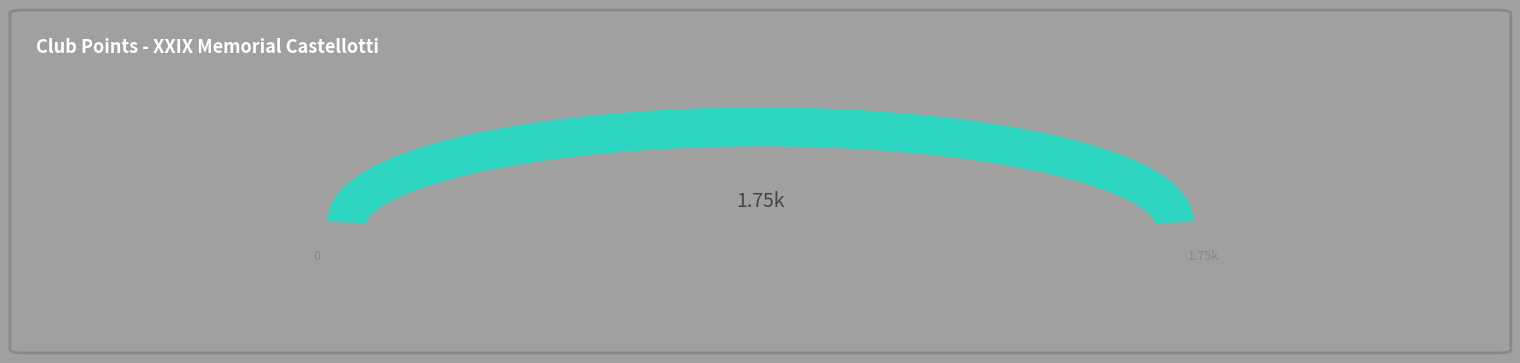

Does CASTELLOTTI account for over 50% of the chart?

No